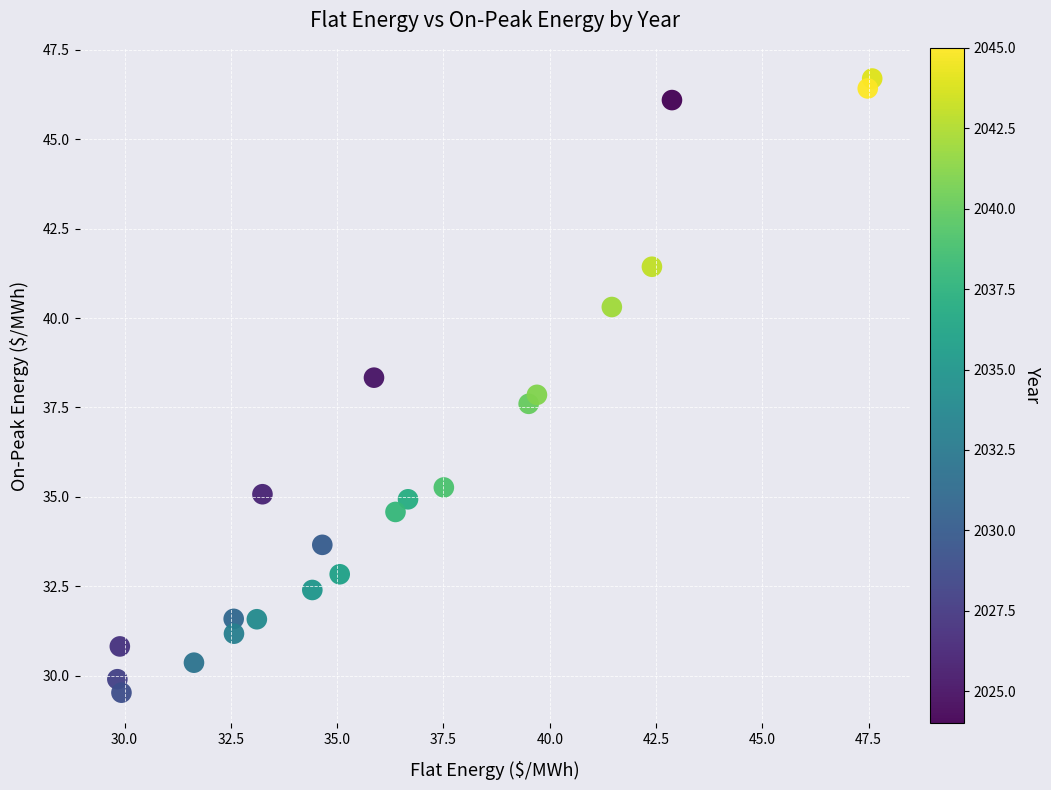

What is the range of X values (max minus min)?

17.8